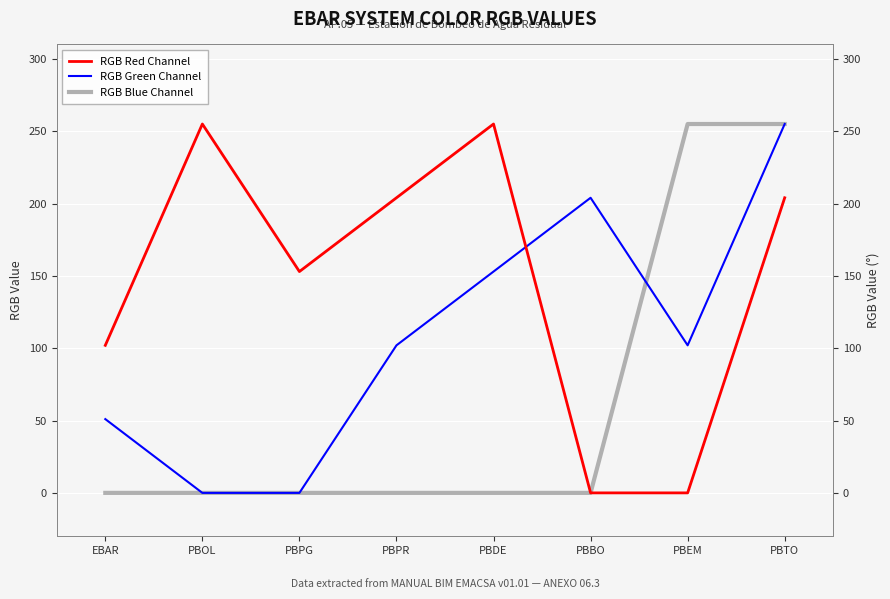

The value of RGB Green Channel at PBPG is 0. True or false?

True